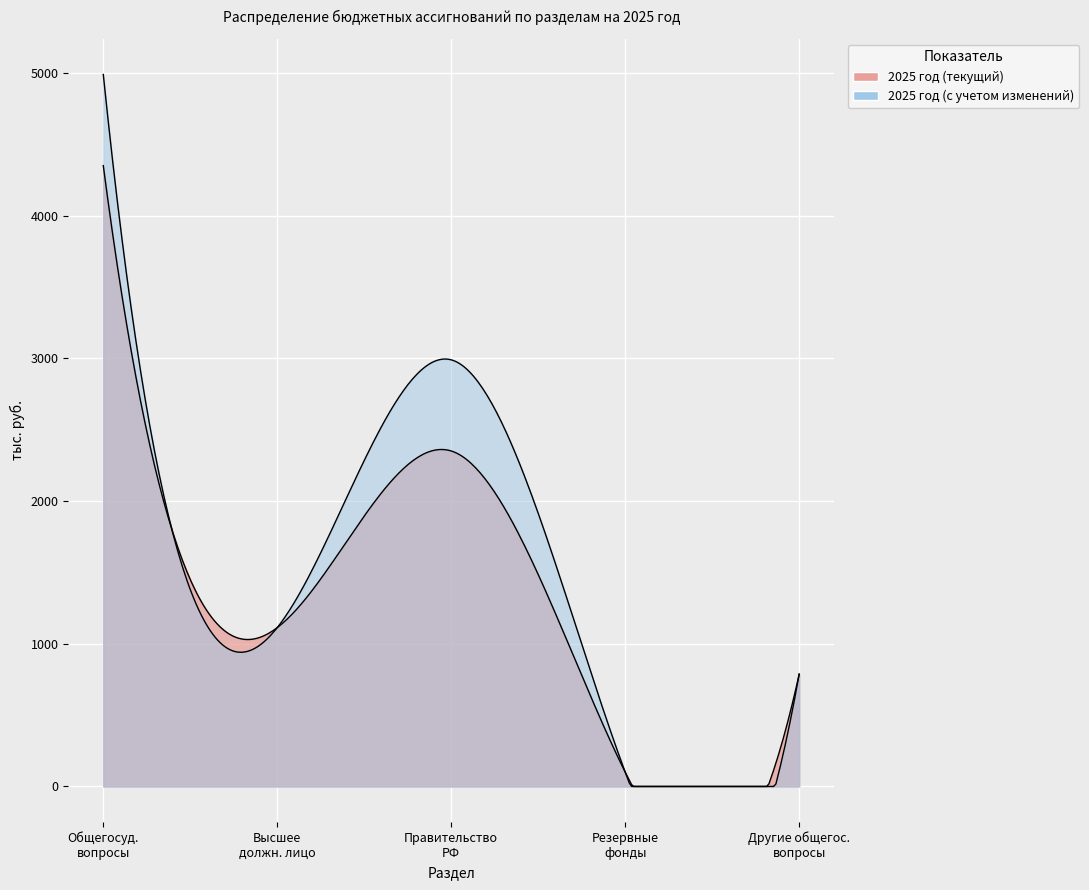

True or false: 2025 год (с учетом изменений) and 2025 год (текущий) intersect in this chart.

False